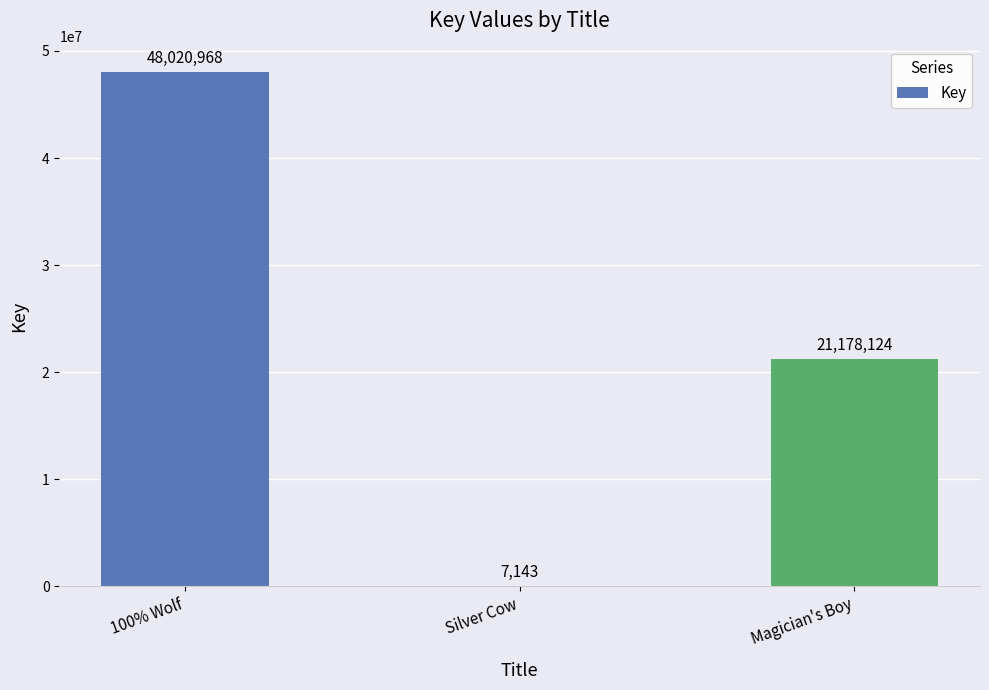

What is the maximum value shown in the chart?

48020968